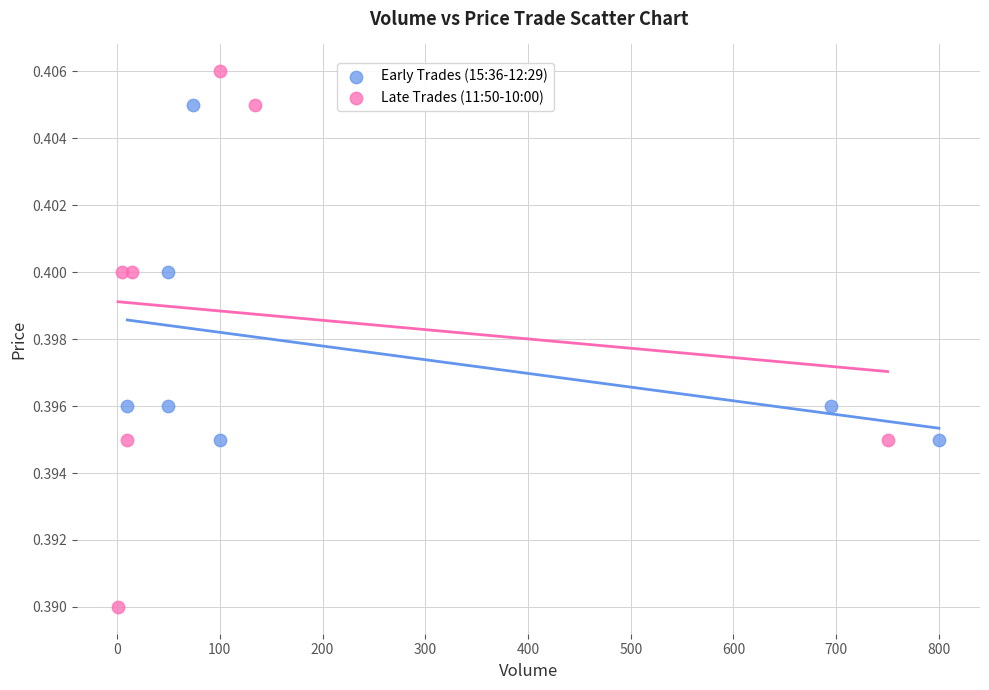

Which series reaches the maximum Y coordinate?

Late Trades (11:50-10:00)